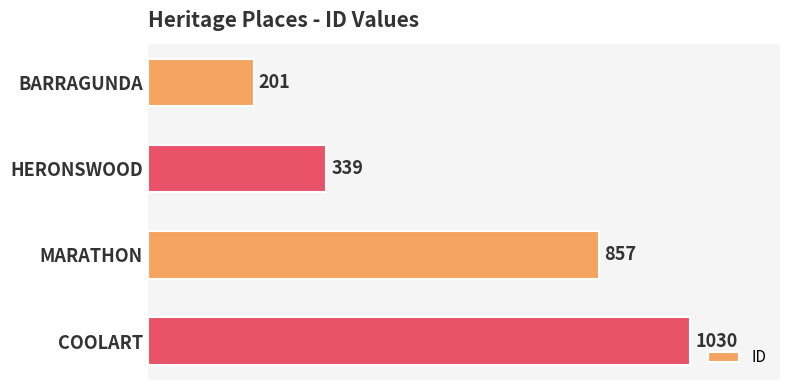

The value at BARRAGUNDA is 201. True or false?

True